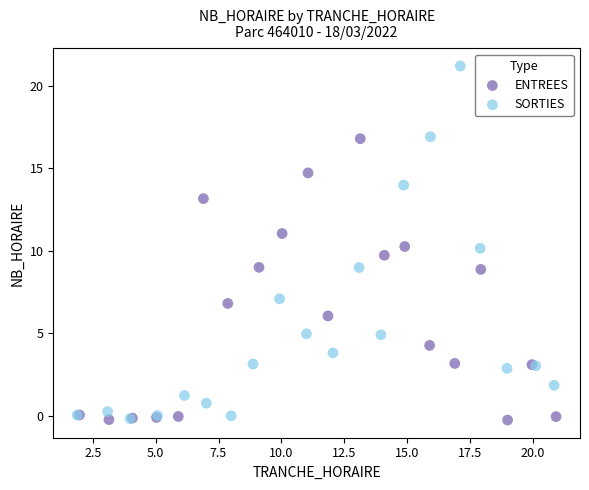

Which series contains the highest Y value?

SORTIES